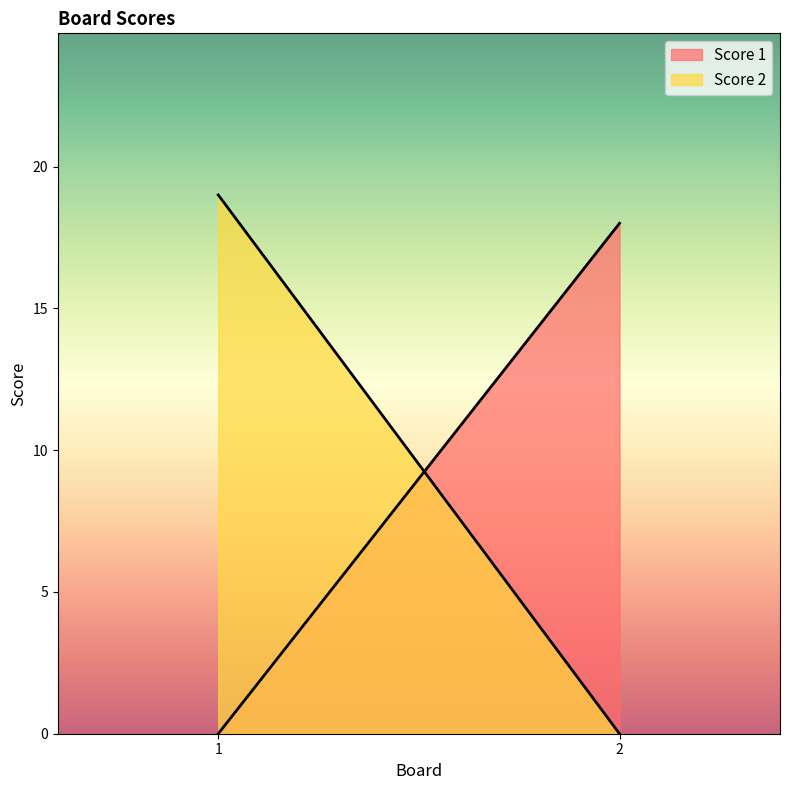

What is the sum of the Score 1 values at 1 and 2?

18